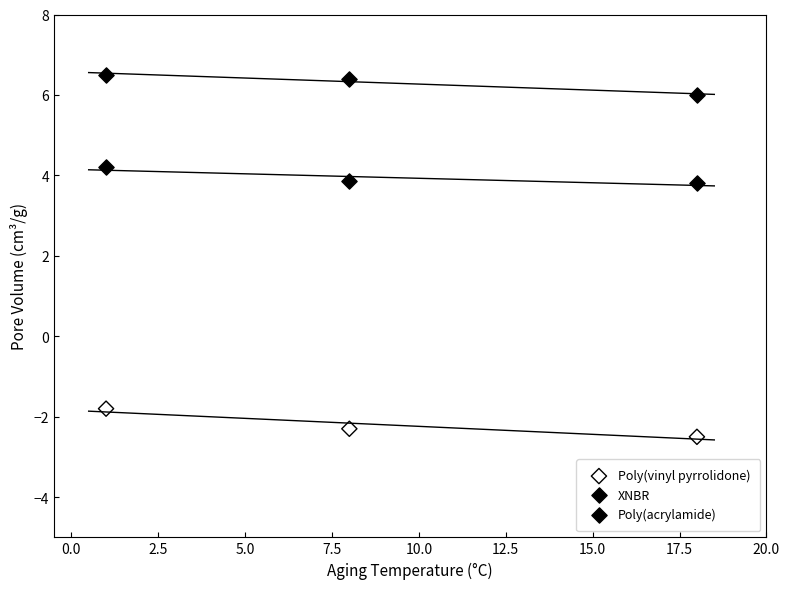

Which series reaches the minimum Y coordinate?

Poly(vinyl pyrrolidone)